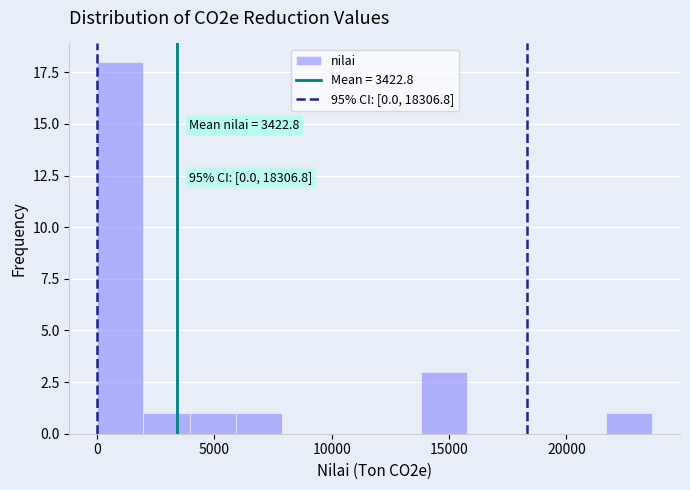

Around what value on the x-axis is the tallest bar? Give the approximate position of its centre, as read against the axis.

1000